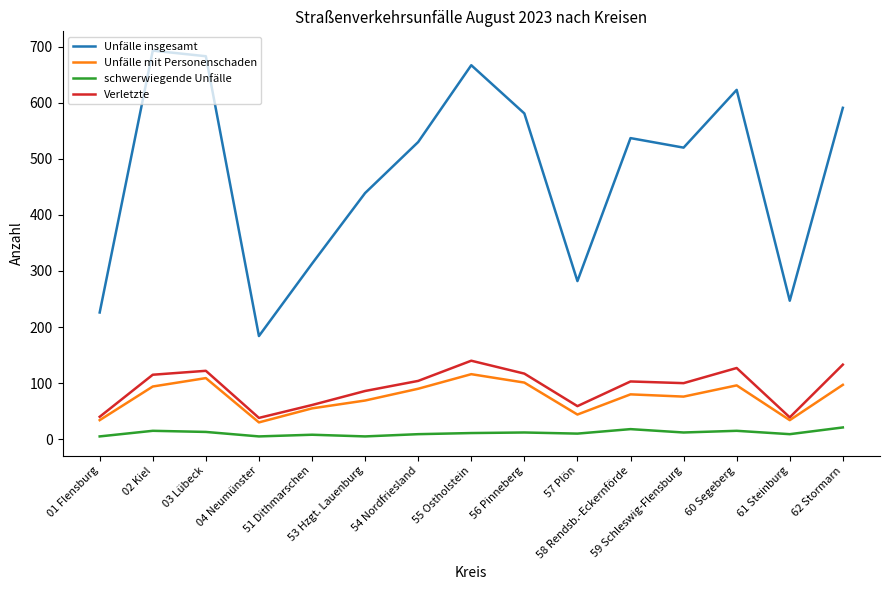

What are all the series names shown in the legend?

Unfälle insgesamt, Unfälle mit Personenschaden, schwerwiegende Unfälle, Verletzte